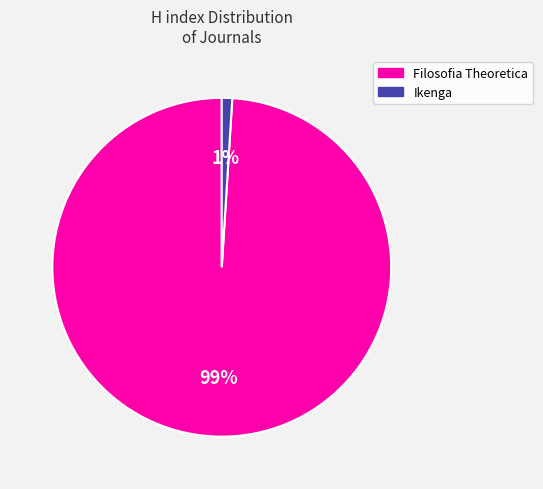

To the nearest percent, what percentage of the pie is Ikenga?

1%